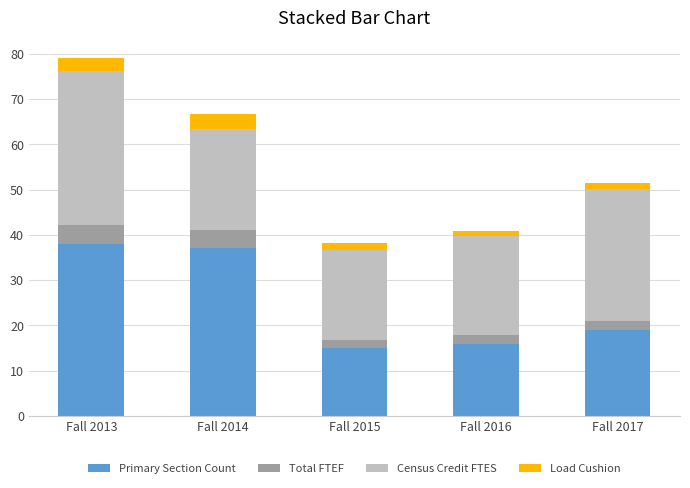

What is the lowest value of the Primary Section Count series?

15.0